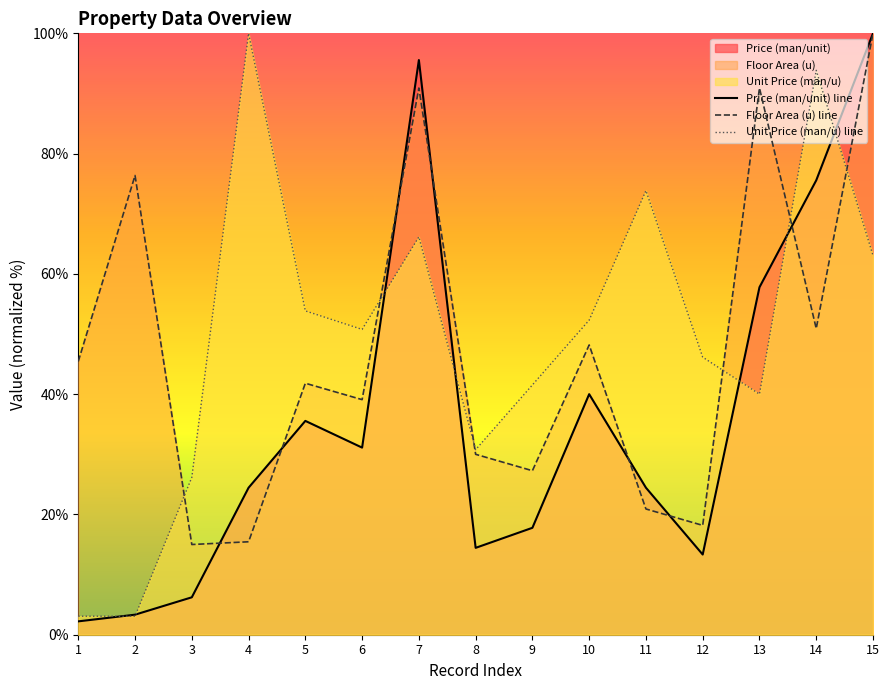

Between 13 and 7, which is larger?

7